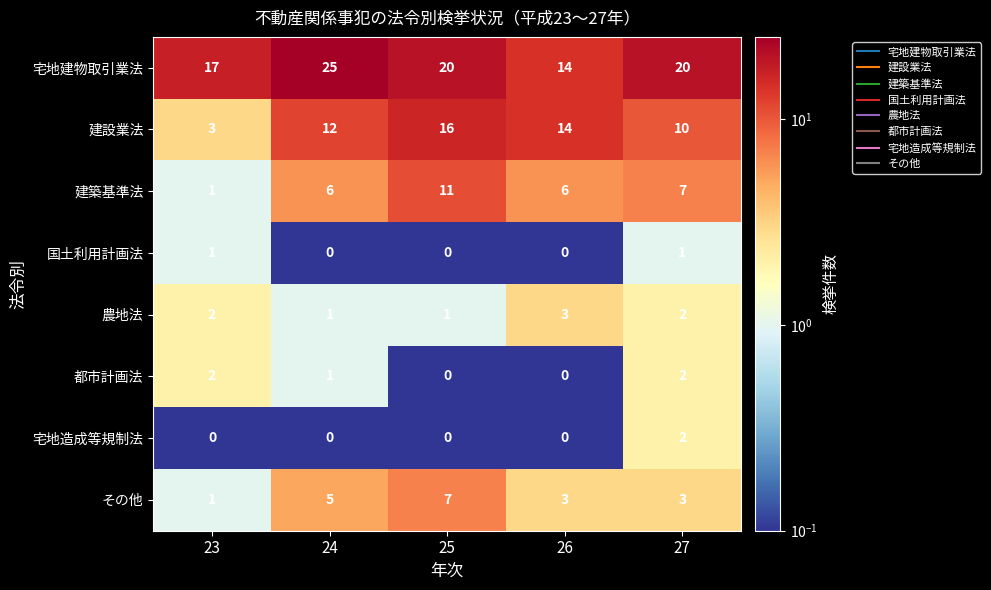

At how many categories does at least one series exceed 21?

1